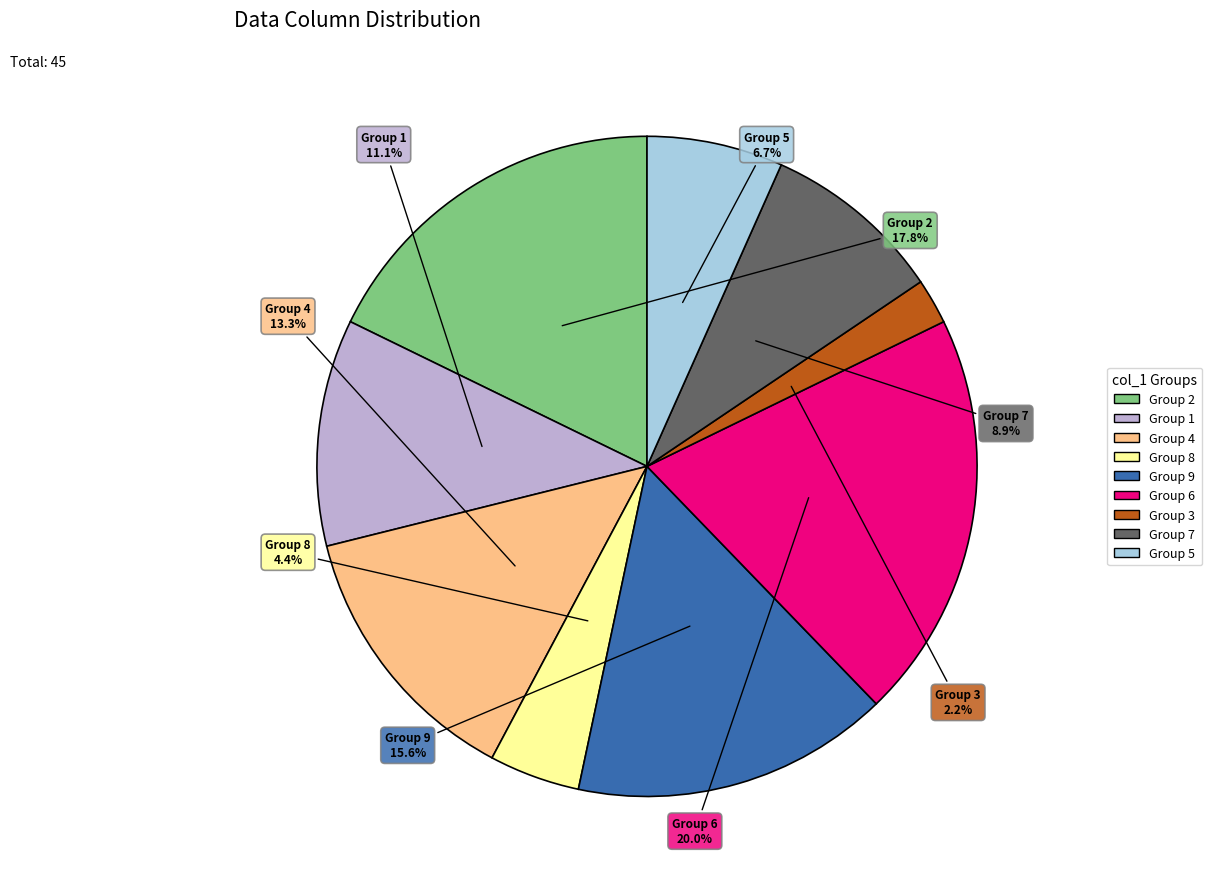

How many slices are in this pie chart?

9